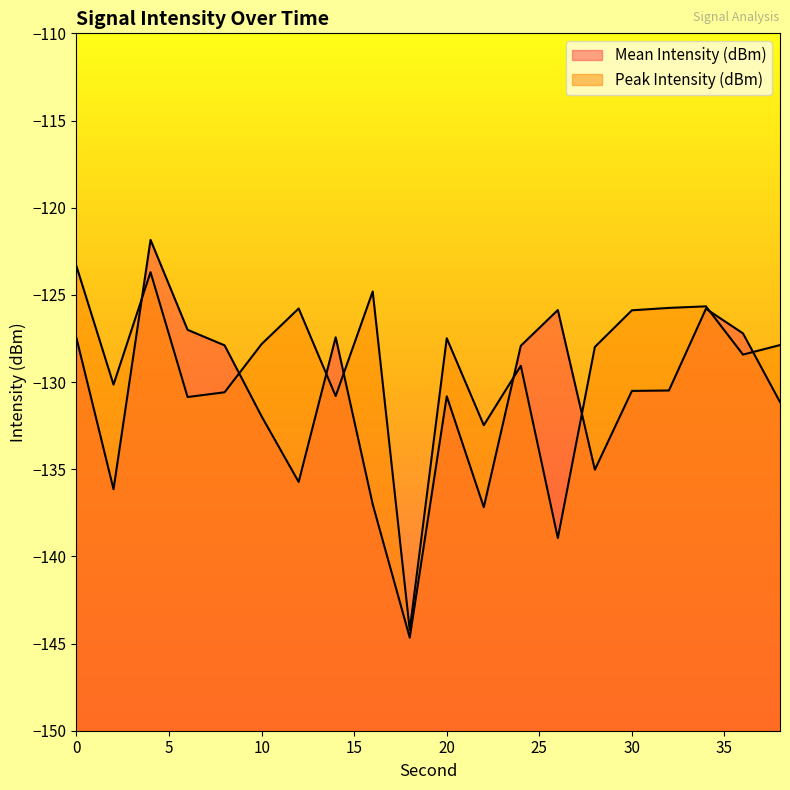

What are all the series names shown in the legend?

Mean Intensity (dBm), Peak Intensity (dBm)